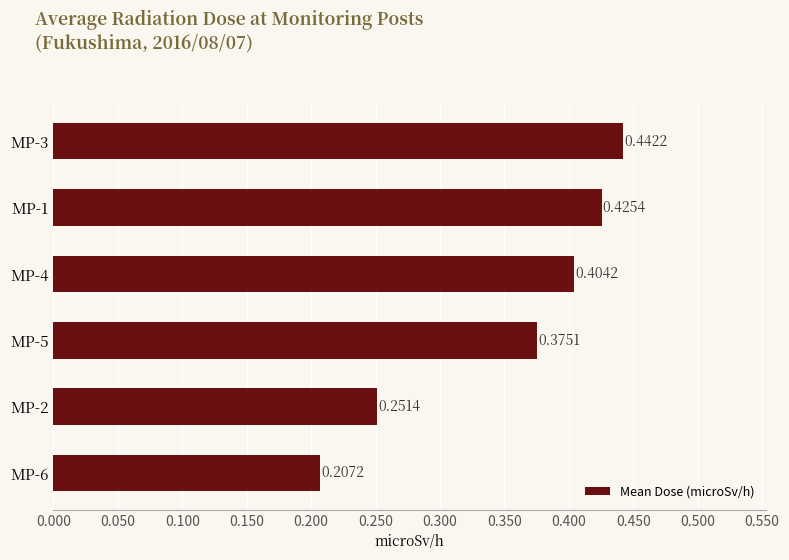

List the labels in order of value, largest first.

MP-3, MP-1, MP-4, MP-5, MP-2, MP-6